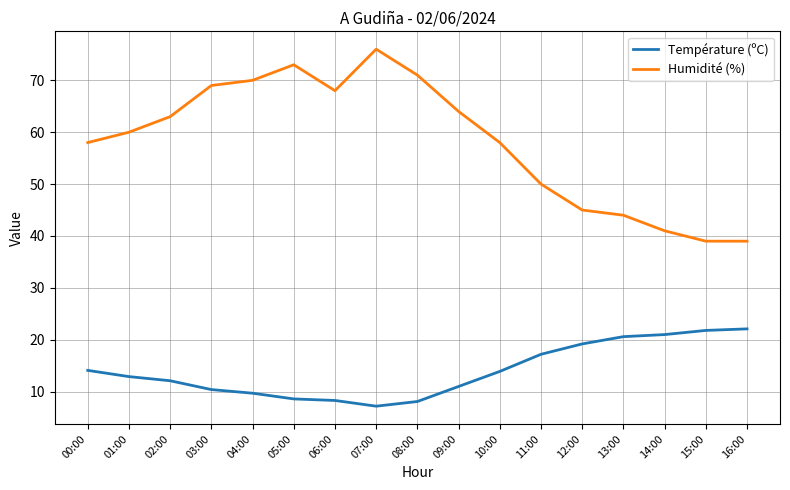

True or false: Humidité (%) and Température (ºC) intersect in this chart.

False